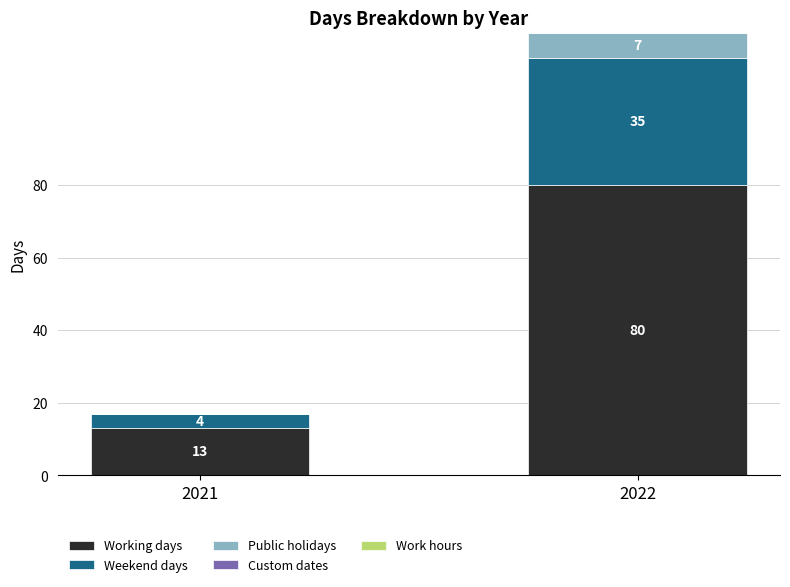

Reading left to right, what are the values for Working days?

2021=13	2022=80